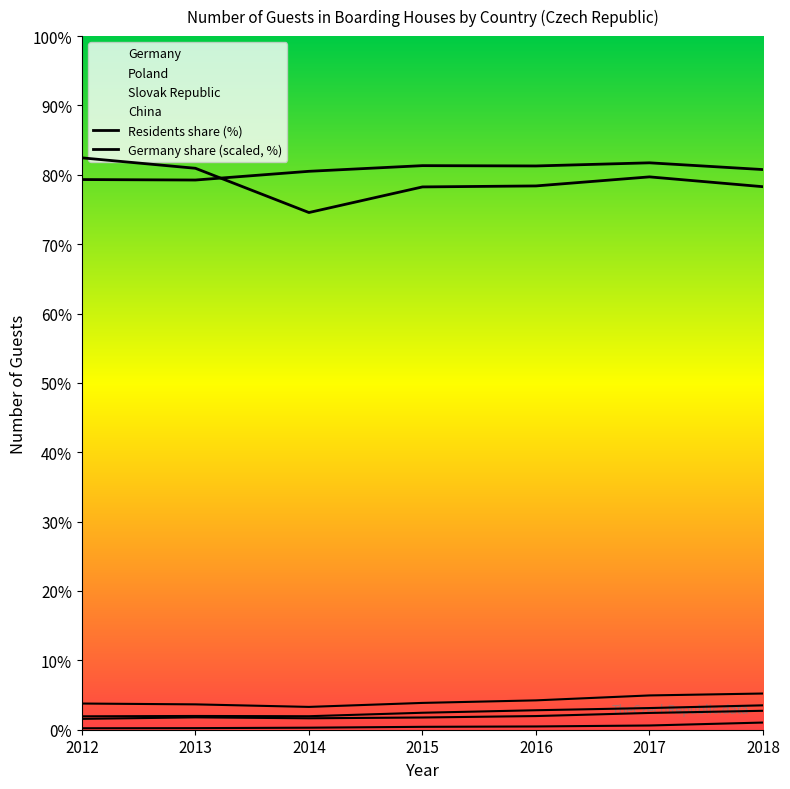

True or false: Germany has more than 0 points higher than both neighbors.

False